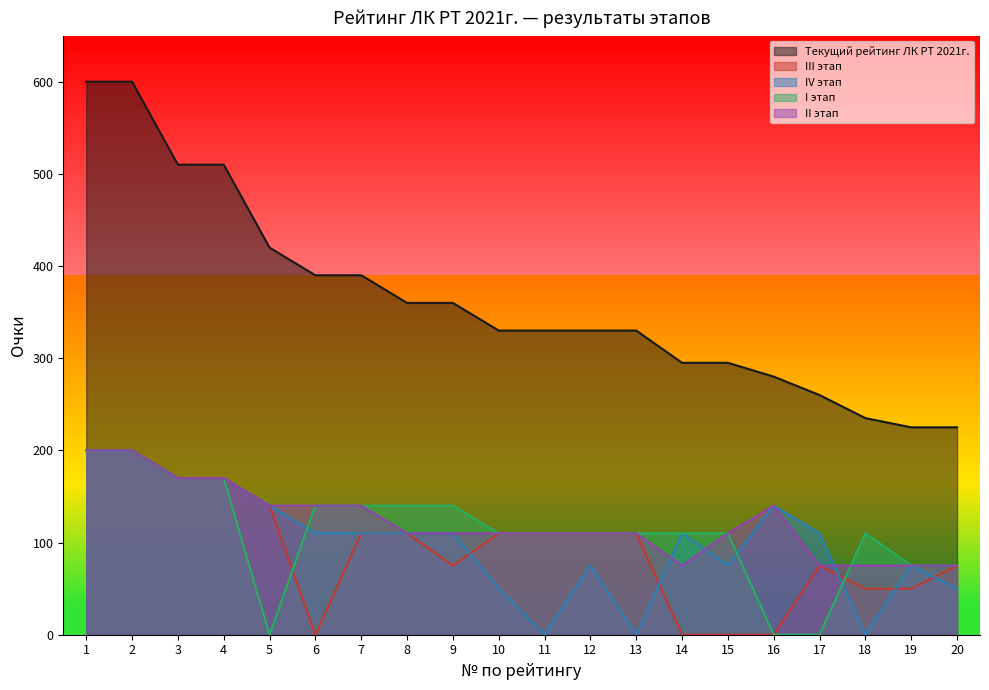

The I этап series shows 75 at 20. True or false?

True